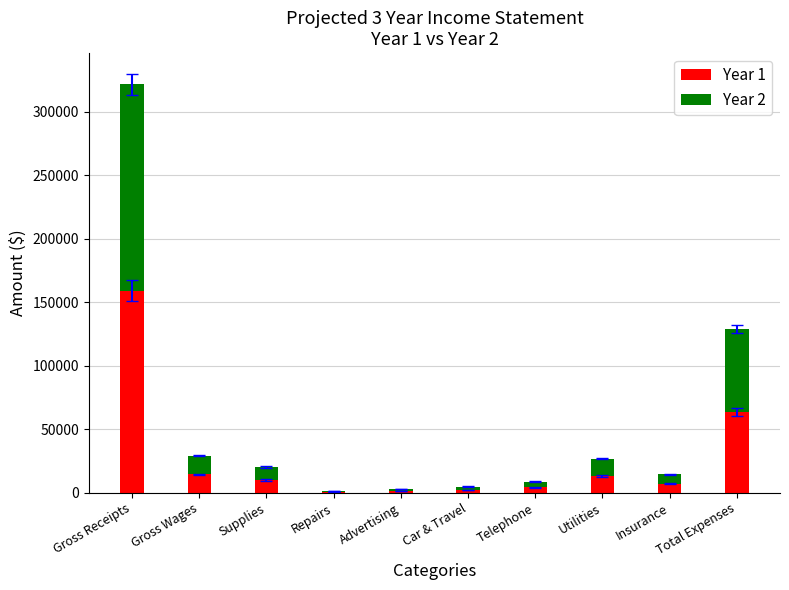

What is the highest value of the Year 1 series?

159233.0